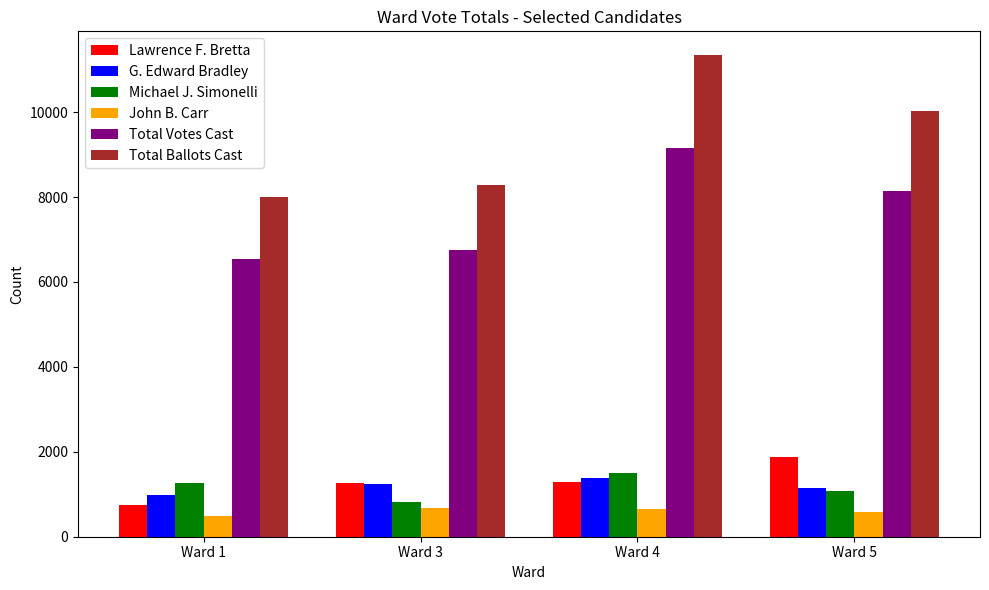

Is it true that Michael J. Simonelli equals 1256 at Ward 1?

True